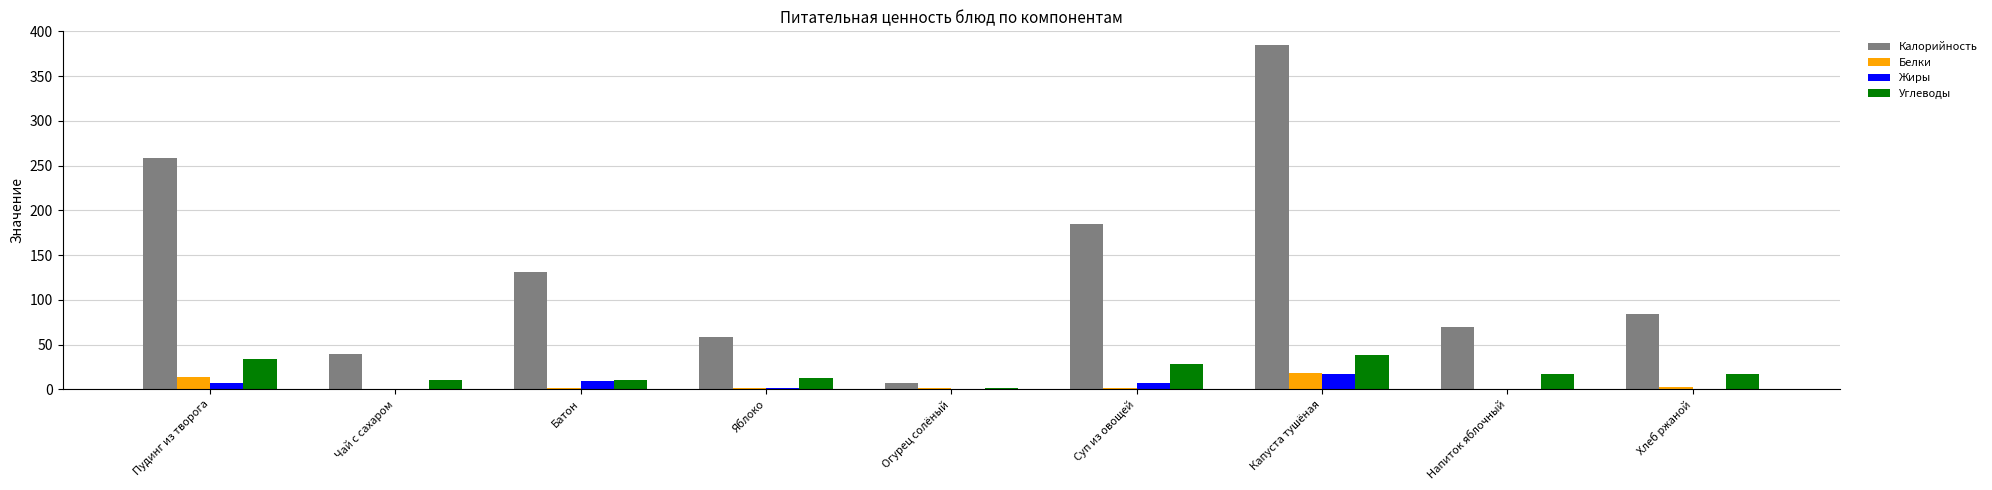

Where is Калорийность nearest to the value 196?

Суп из овощей